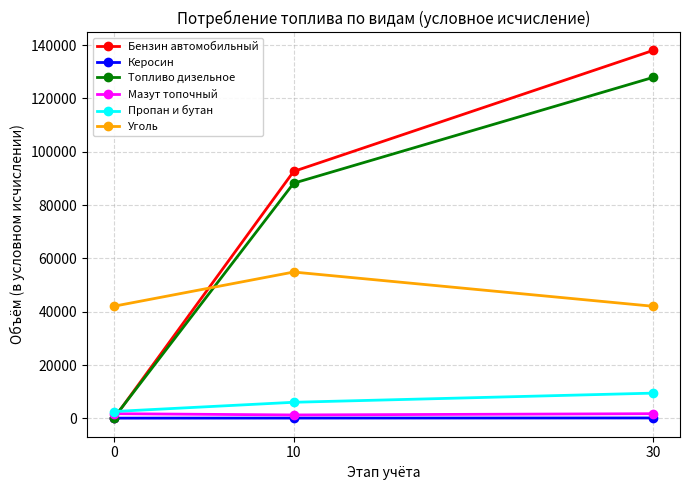

What is the maximum value for Топливо дизельное?

127858